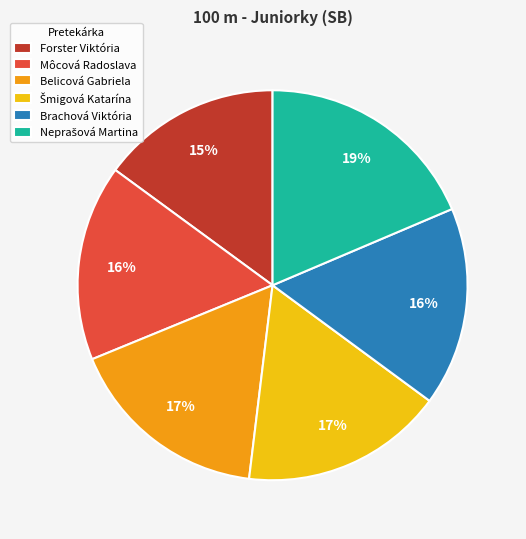

To the nearest percent, what is the average slice percentage?

17%